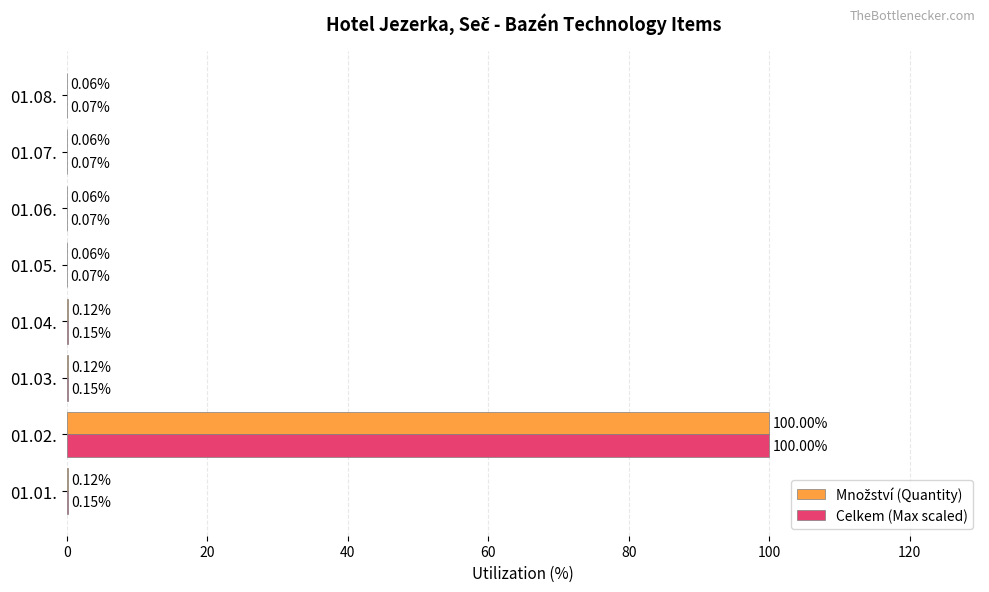

Between 01.01. and 01.08., which series saw the biggest shift?

Celkem (Max scaled)